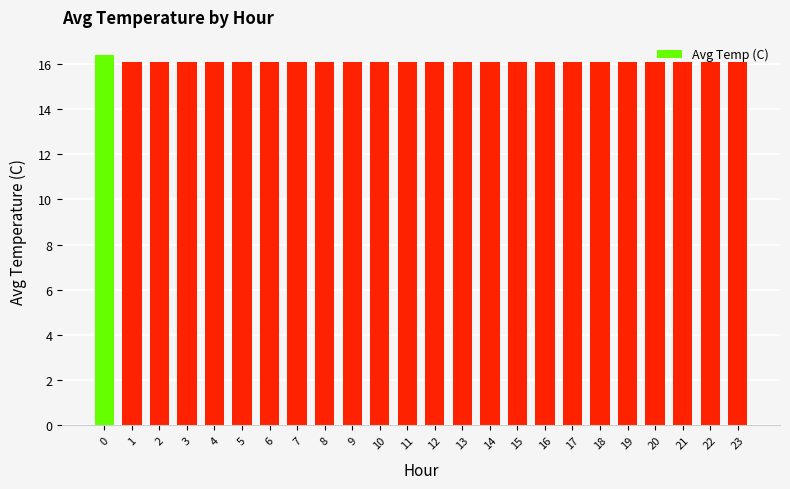

What is the ratio of the value at 3 to the value at 1?

1.0